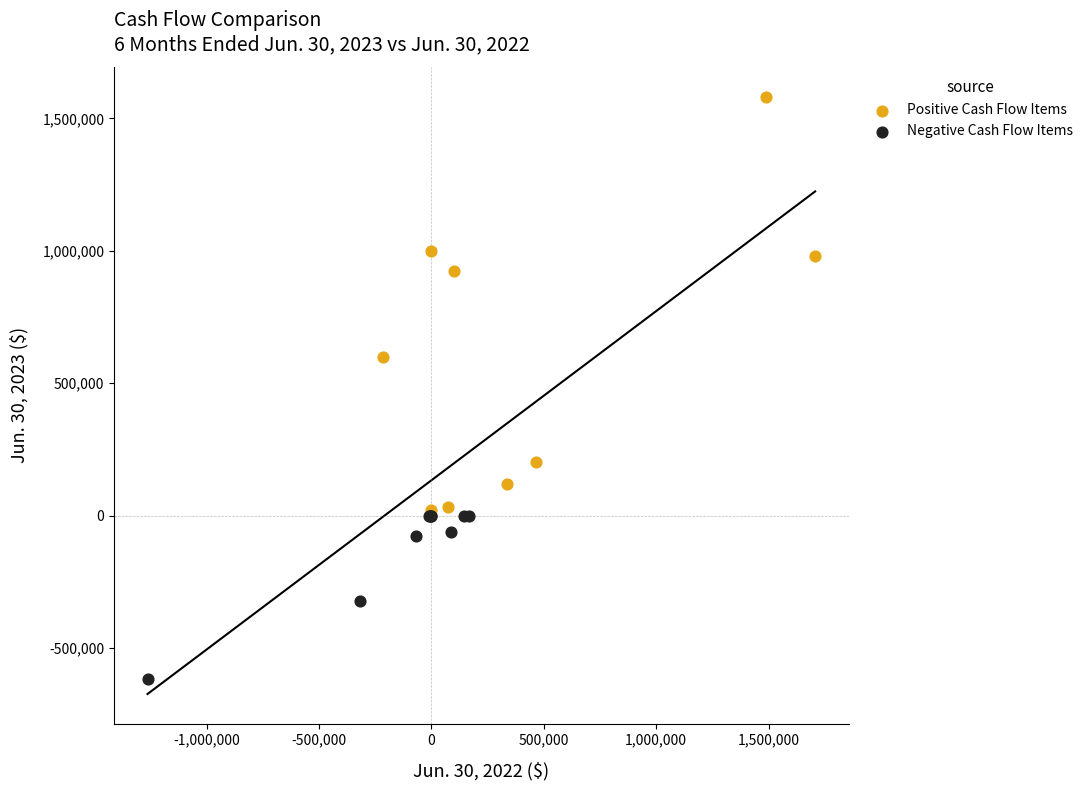

What are all the series names shown in the legend?

Positive Cash Flow Items, Negative Cash Flow Items